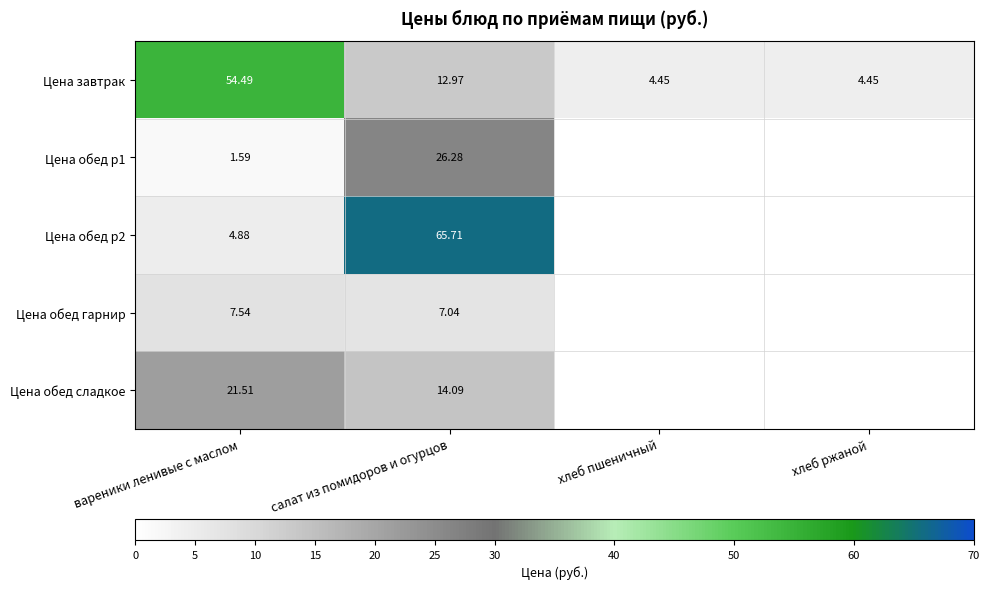

True or false: Цена обед гарнир has a value of 3.2 at хлеб ржаной.

False